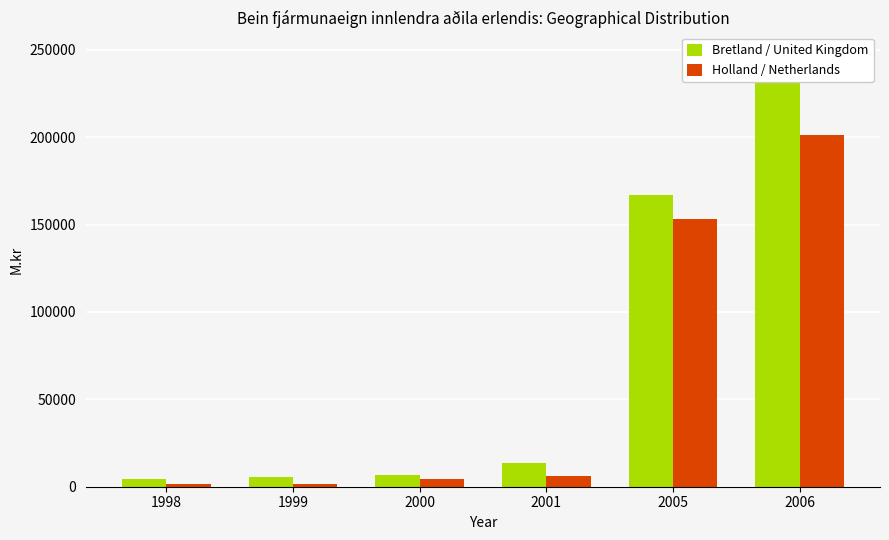

What is the value of the Bretland / United Kingdom bar at the 3rd from the left?

6660